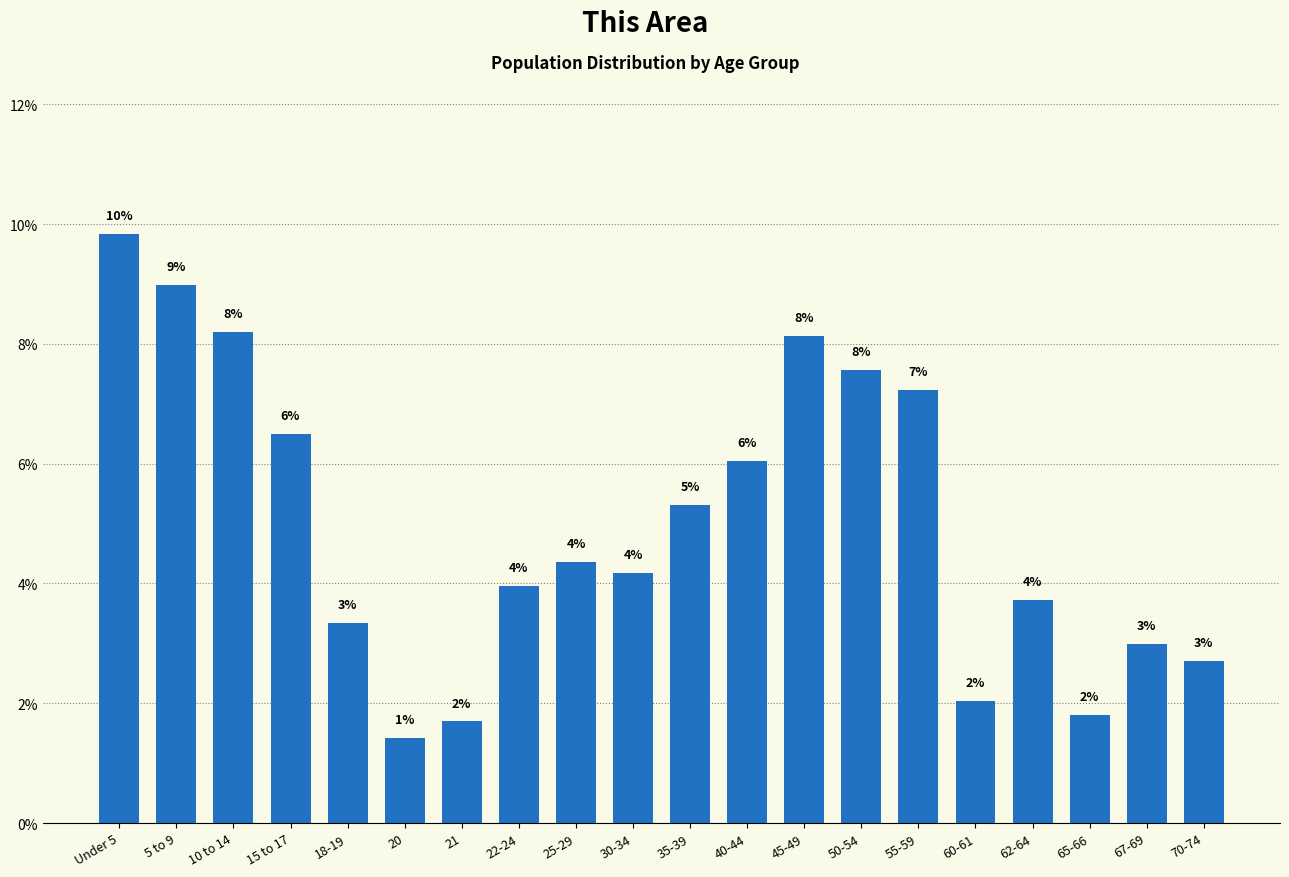

Which label corresponds to the smallest value in the chart?

20